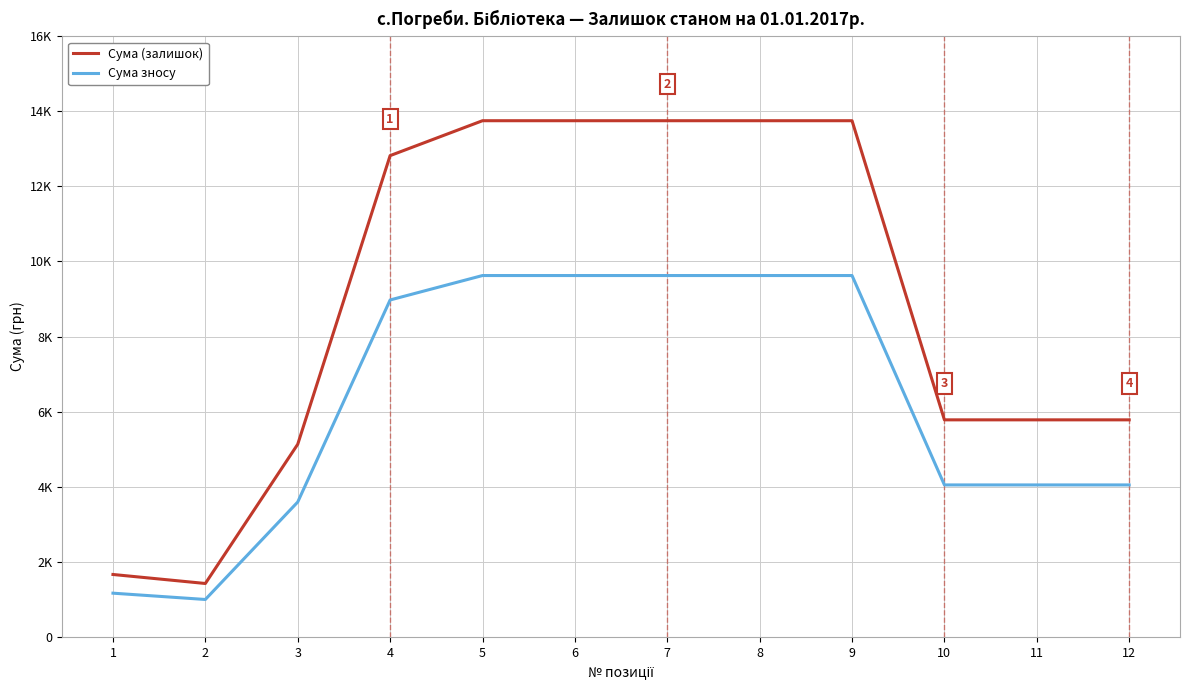

Is this an area chart (filled region under the line)?

No